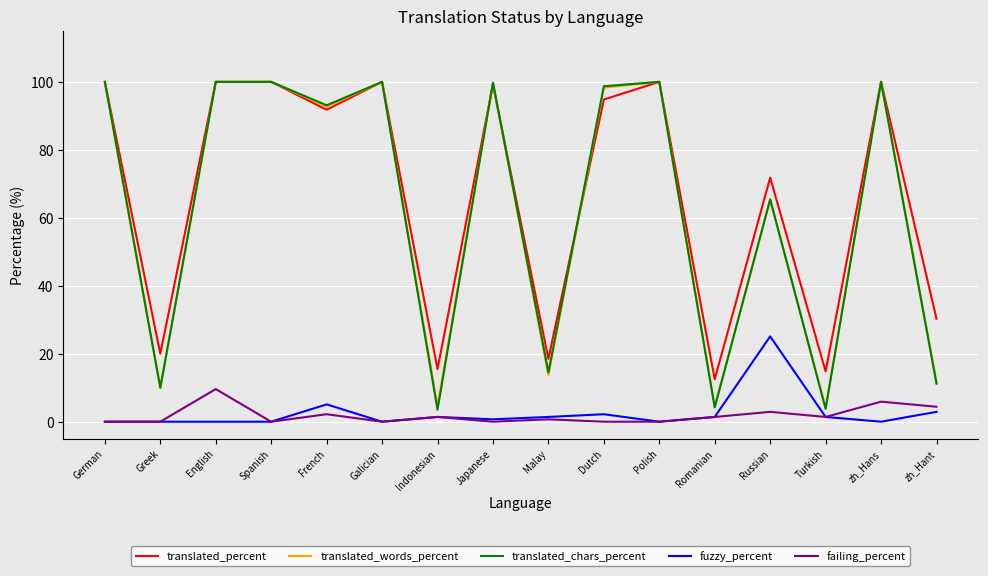

How many values in the translated_percent series are below 94?

8